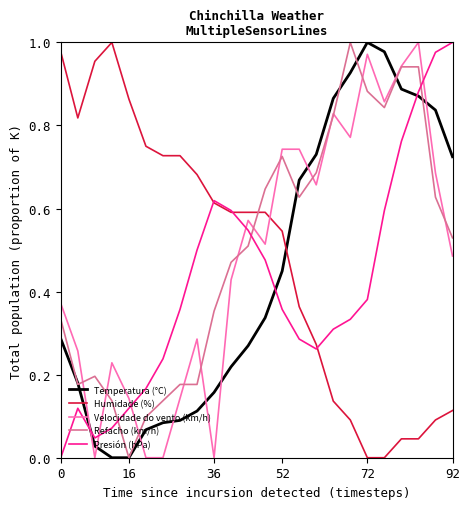

Which series ends up on top after the final intersection of Refacho (km/h) and Humidade (%)?

Refacho (km/h)